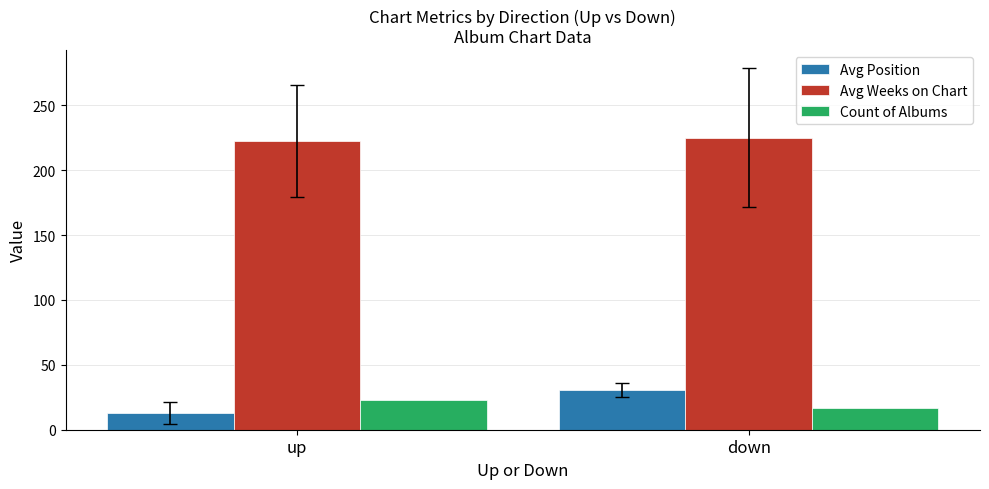

Reading left to right, list all the values displayed in this chart.

Avg Position: up=13.0	down=30.6
Avg Weeks on Chart: up=222.7	down=225.1
Count of Albums: up=23.0	down=17.0